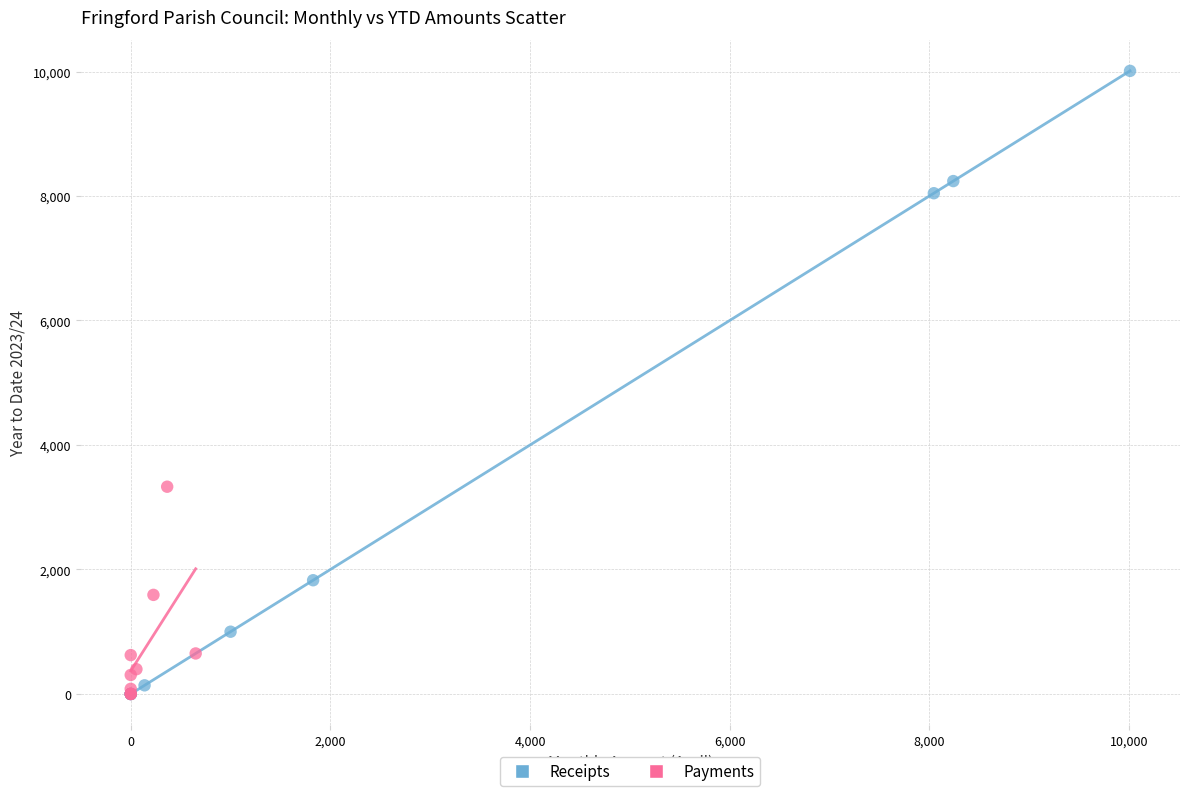

Which series contains the highest Y value?

Receipts